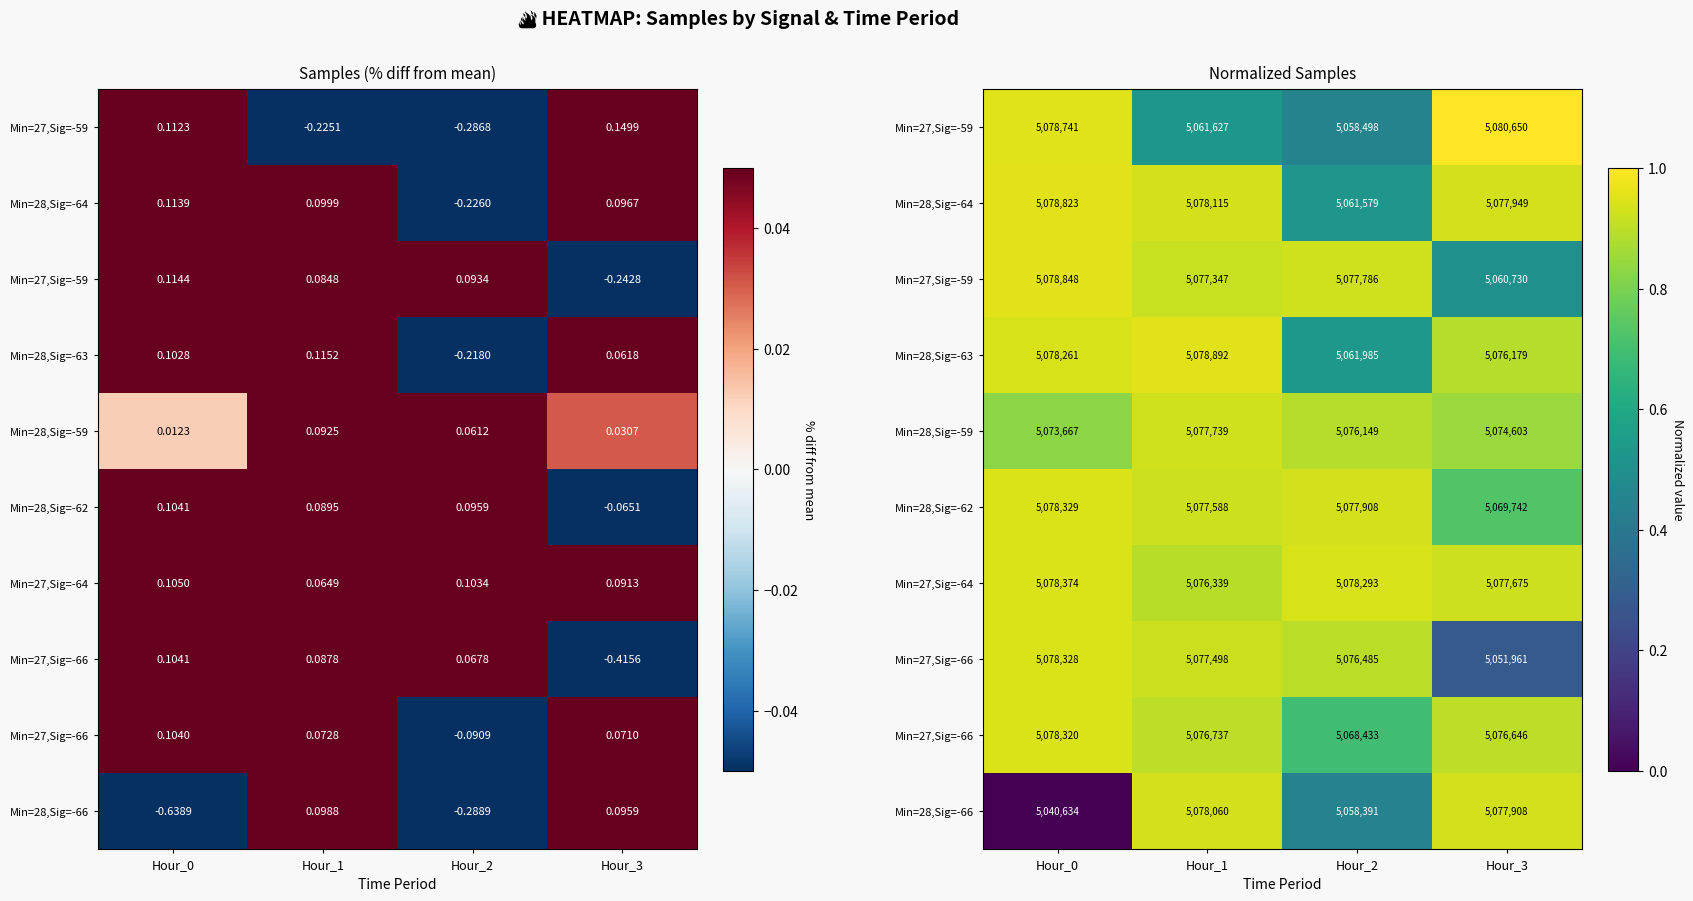

Which has a higher value, Hour_2 or Hour_3?

Hour_3